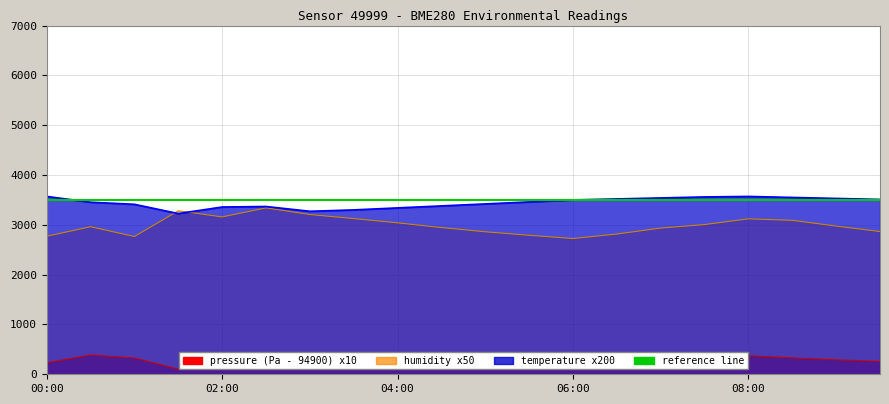

At which category is the sum across all series the highest?

08:00